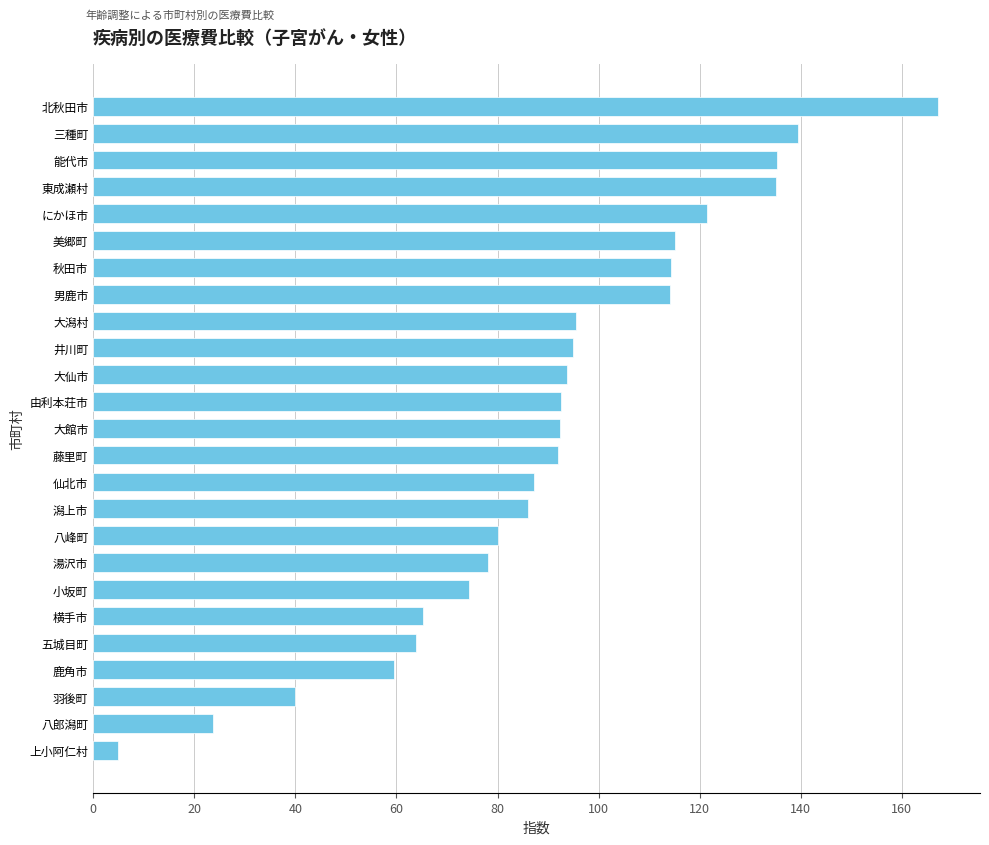

Which label corresponds to the largest value in the chart?

北秋田市